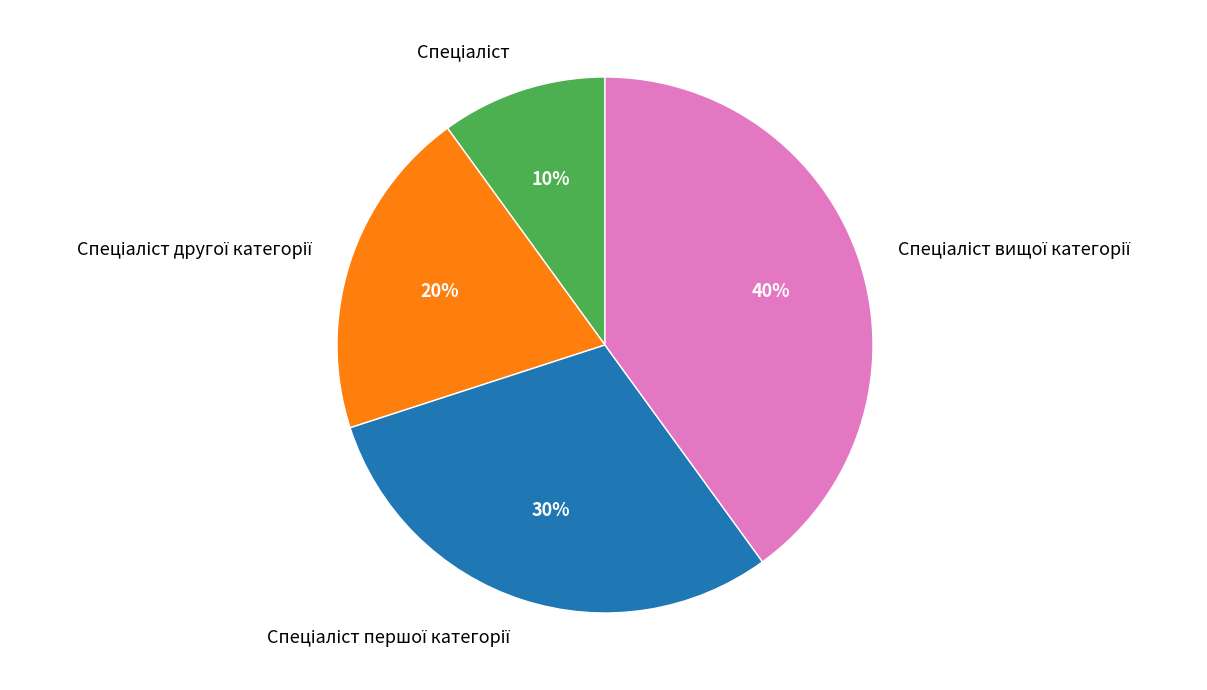

How many slices are in this pie chart?

4